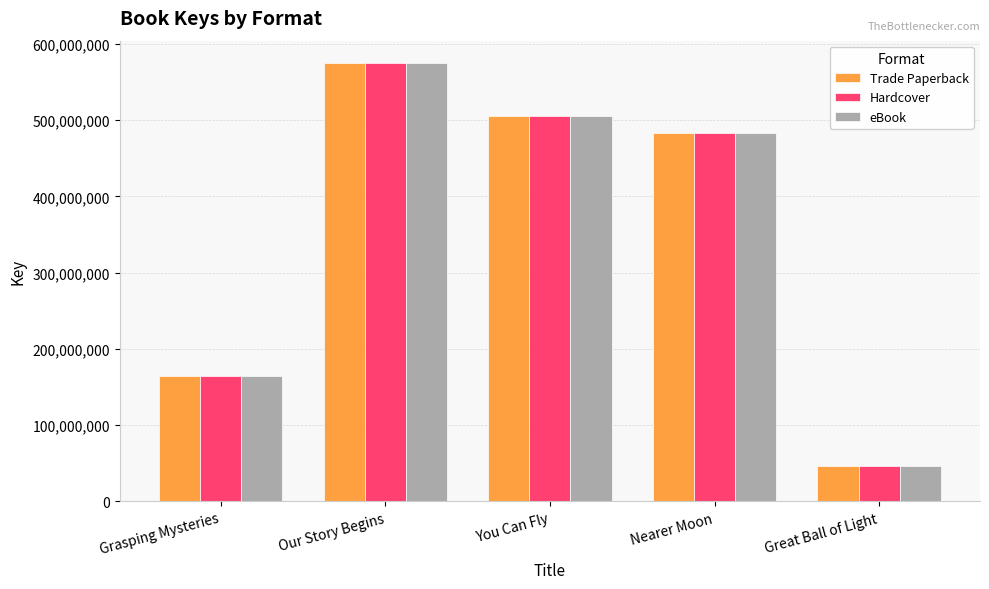

Rank the categories by eBook value from lowest to highest.

Great Ball of Light, Grasping Mysteries, Nearer Moon, You Can Fly, Our Story Begins